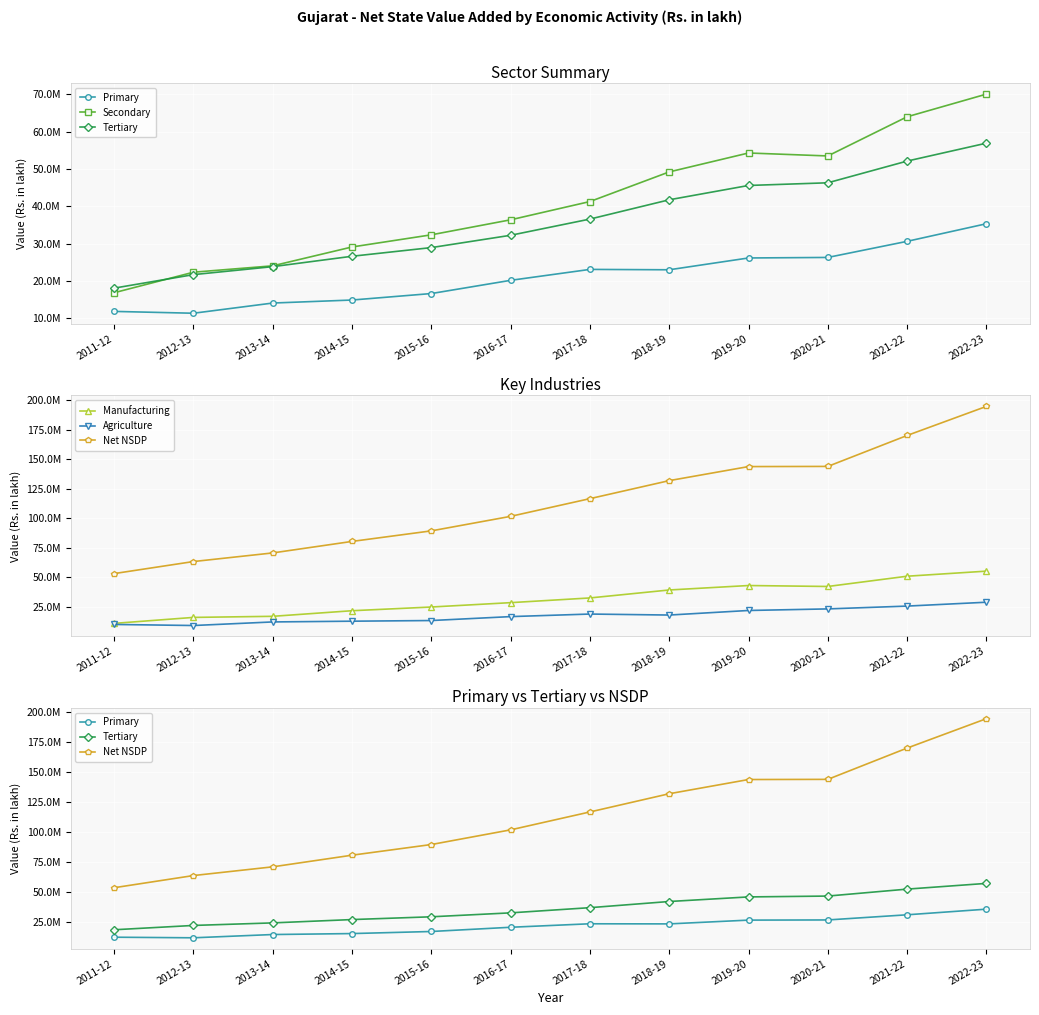

What is the approximate value of Secondary at 2019-20?

54272566.0